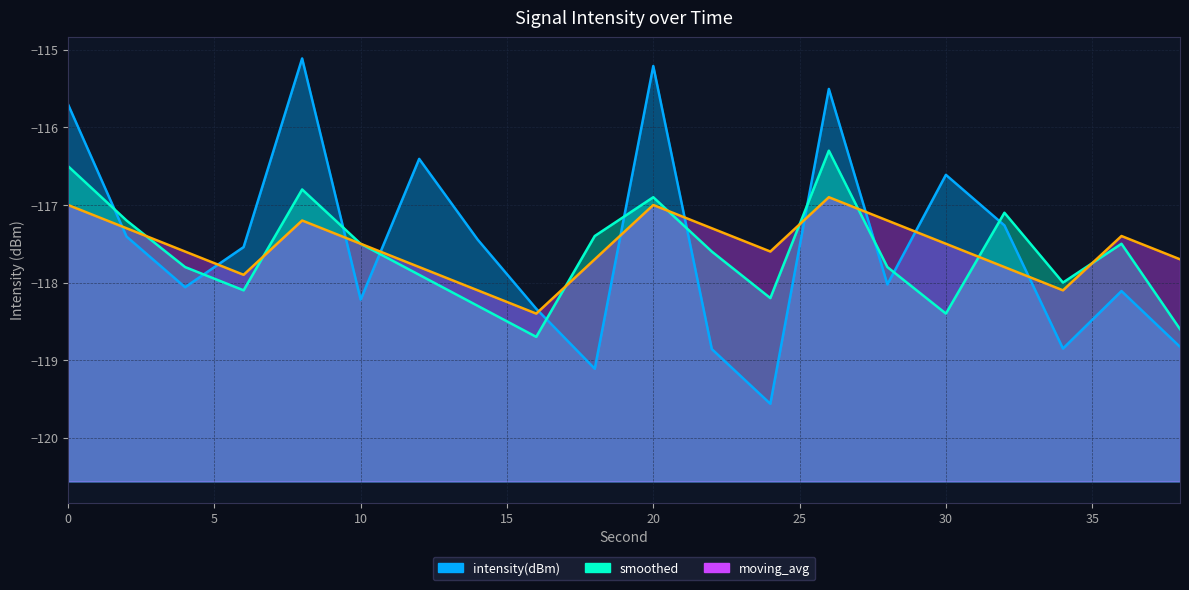

Reading left to right, what are all the values shown in this chart?

intensity(dBm): -115.7	-117.4	-118.1	-117.5	-115.1	-118.2	-116.4	-117.4	-118.3	-119.1	-115.2	-118.9	-119.6	-115.5	-118.0	-116.6	-117.3	-118.9	-118.1	-118.8
smoothed: -116.5	-117.2	-117.8	-118.1	-116.8	-117.5	-117.9	-118.3	-118.7	-117.4	-116.9	-117.6	-118.2	-116.3	-117.8	-118.4	-117.1	-118.0	-117.5	-118.6
moving_avg: -117.0	-117.3	-117.6	-117.9	-117.2	-117.5	-117.8	-118.1	-118.4	-117.7	-117.0	-117.3	-117.6	-116.9	-117.2	-117.5	-117.8	-118.1	-117.4	-117.7